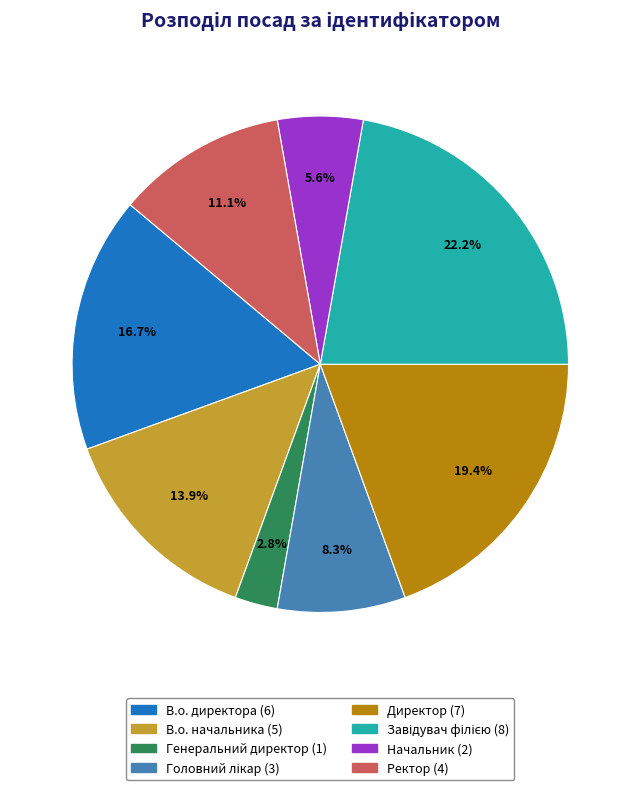

What is the ratio of the value at В.о. директора to the value at В.о. начальника?

1.2